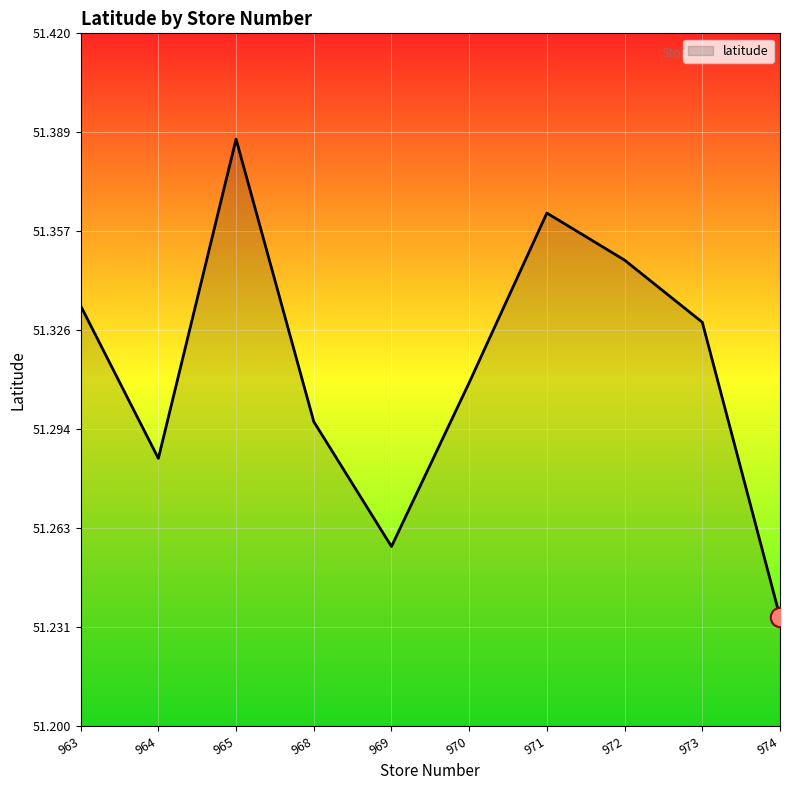

What is the ratio of the value at 971 to the value at 965?

1.0